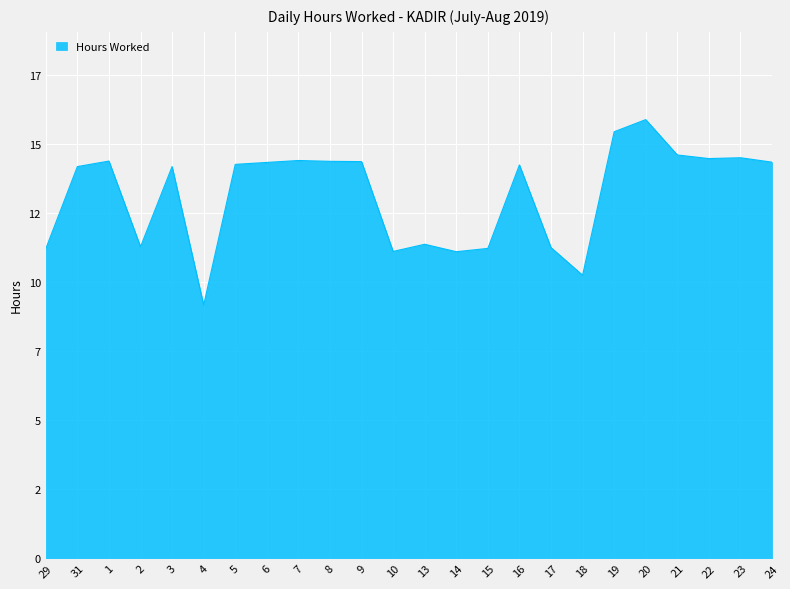

What is the difference between the values at 10 and 23?

3.4